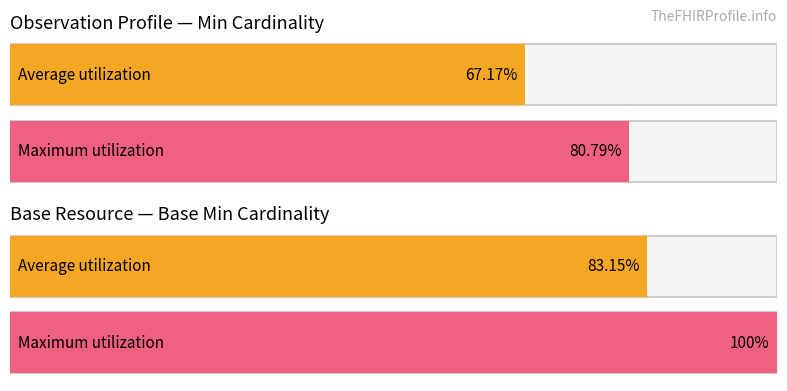

Is it true that Base Min equals 0 at Observation.basedOn?

True